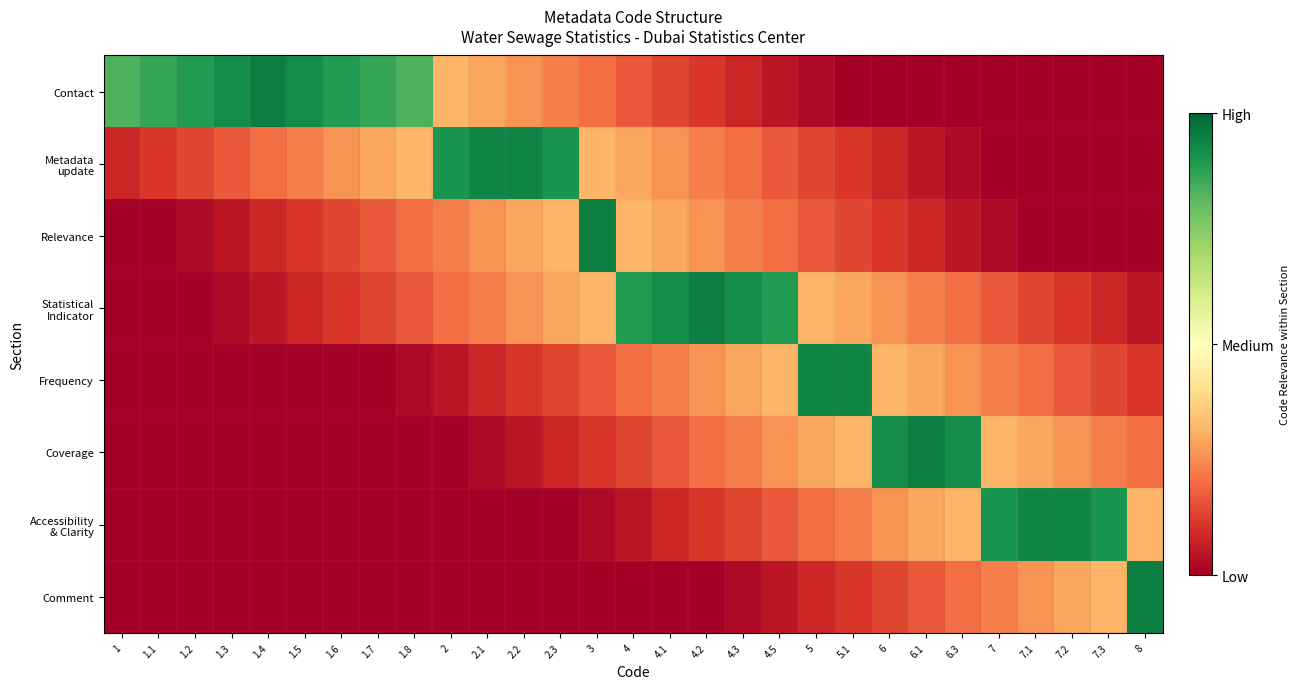

How many categories are shown in the chart?

29